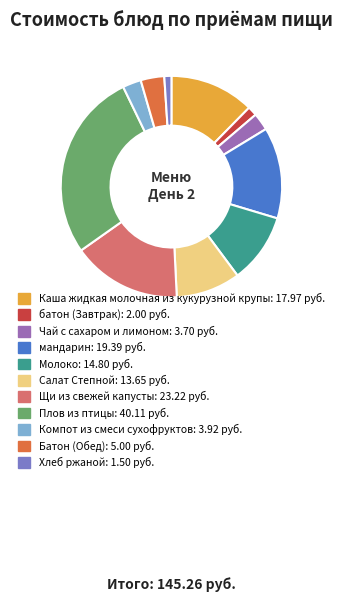

Is it true that батон (Завтрак) is 8% of the pie?

False